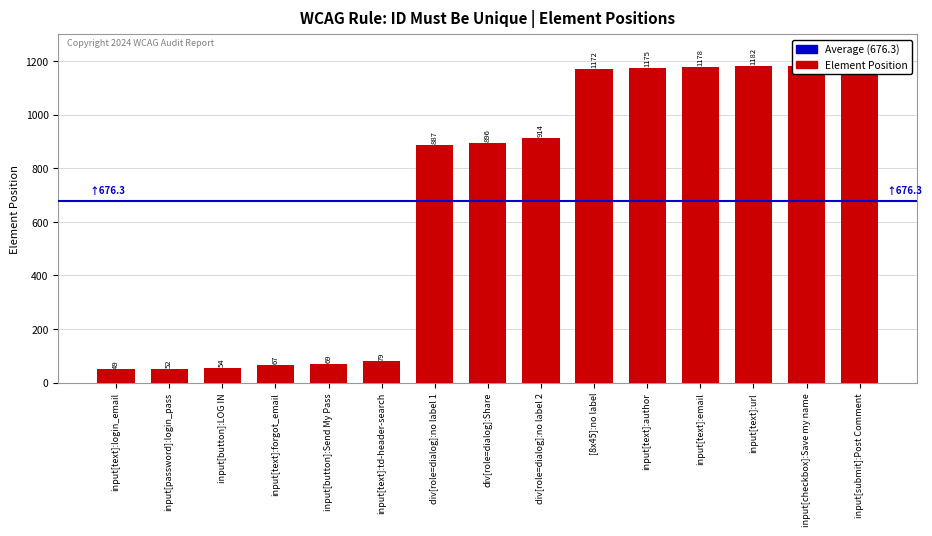

How many data points are less than 896?

7